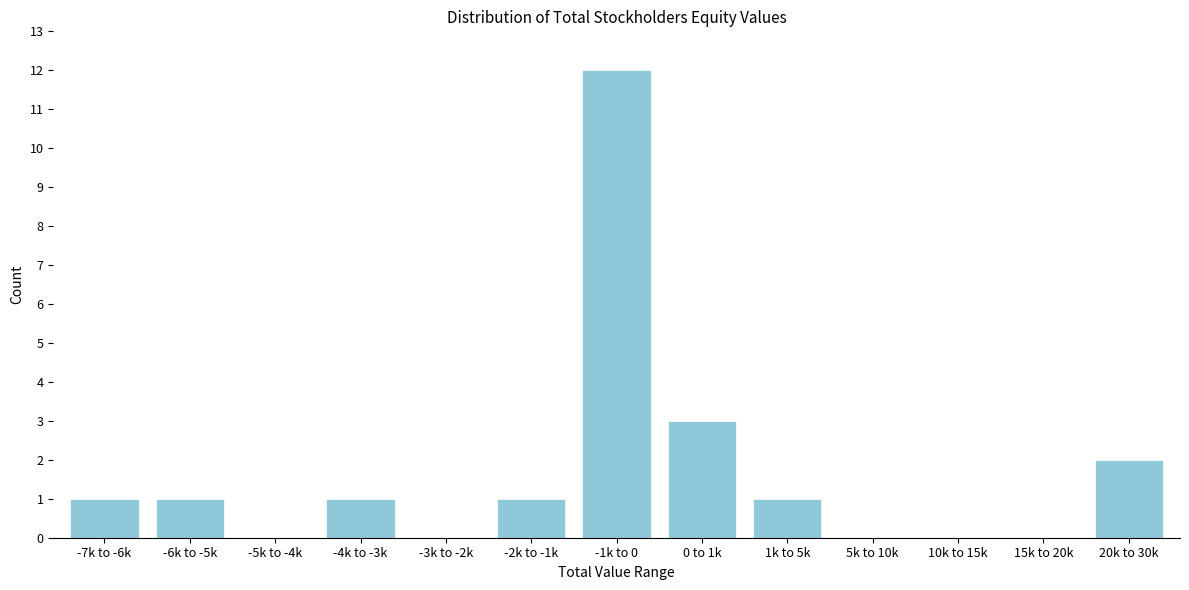

Reading left to right, list all the values displayed in this chart.

-7k to -6k=1	-6k to -5k=1	-5k to -4k=0	-4k to -3k=1	-3k to -2k=0	-2k to -1k=1	-1k to 0=12	0 to 1k=3	1k to 5k=1	5k to 10k=0	10k to 15k=0	15k to 20k=0	20k to 30k=2